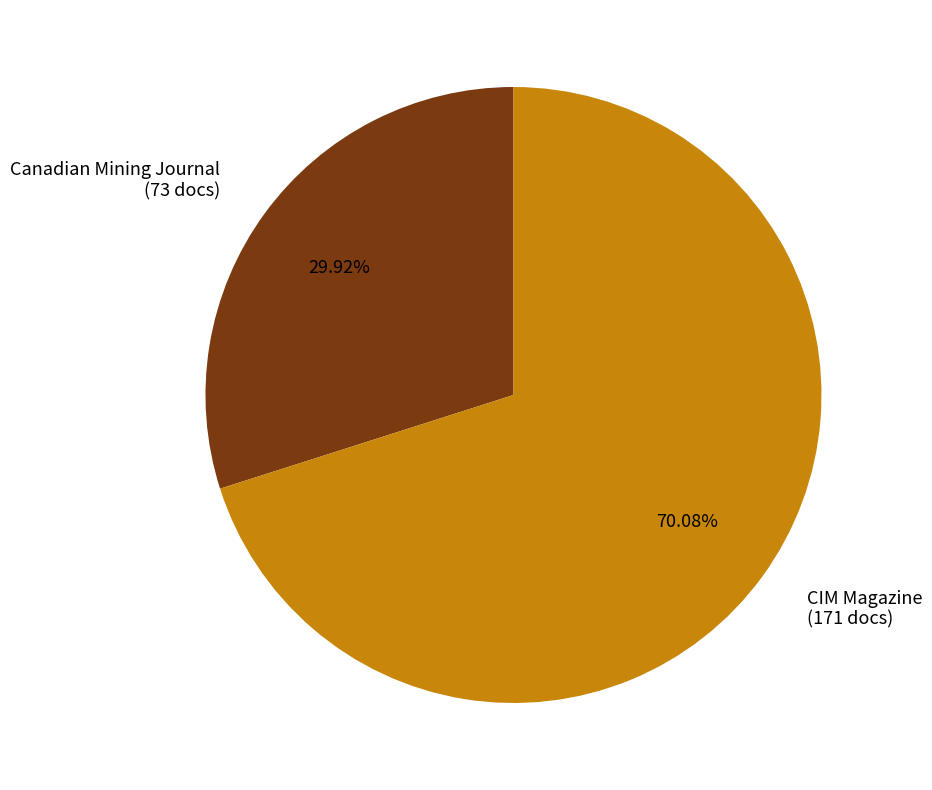

To the nearest percent, what is the difference between the CIM Magazine and Canadian Mining Journal slice percentages?

40%